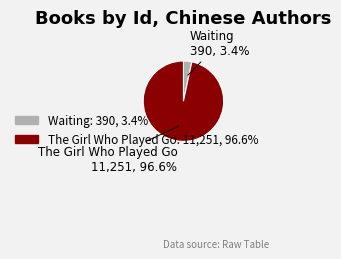

Is there a majority slice in this chart?

Yes